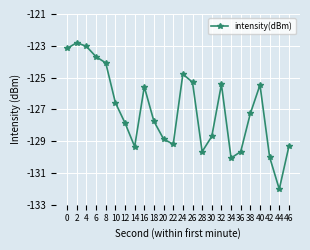

At which category does the data reach its first local valley?

14